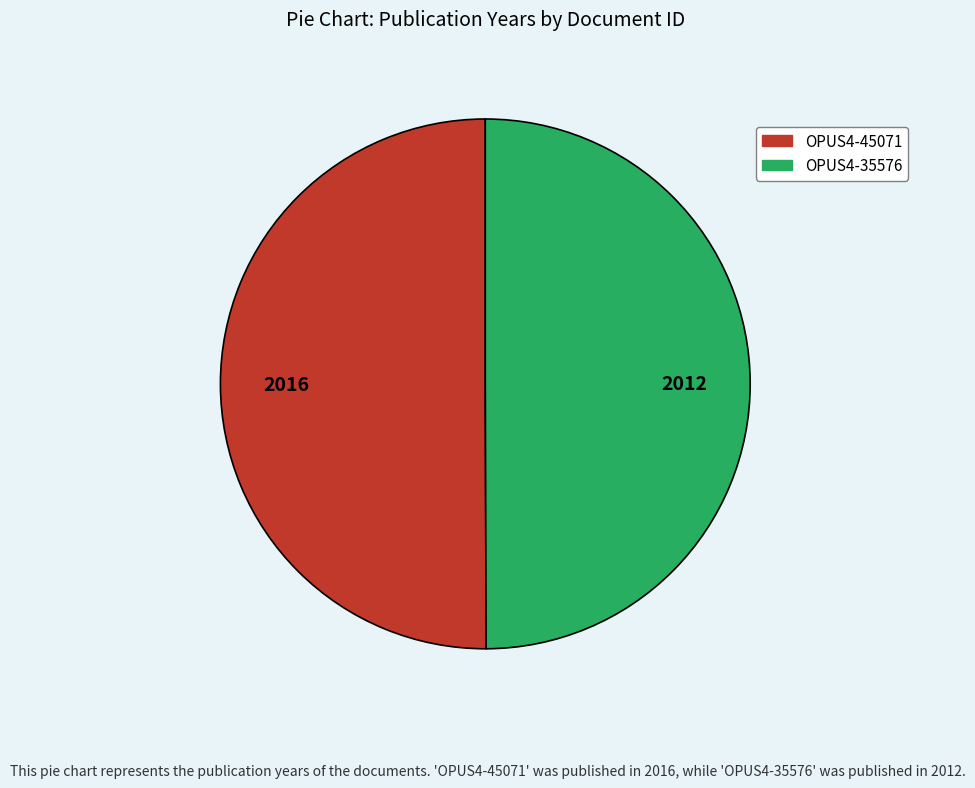

Is it true that OPUS4-45071 is 50% of the pie?

True